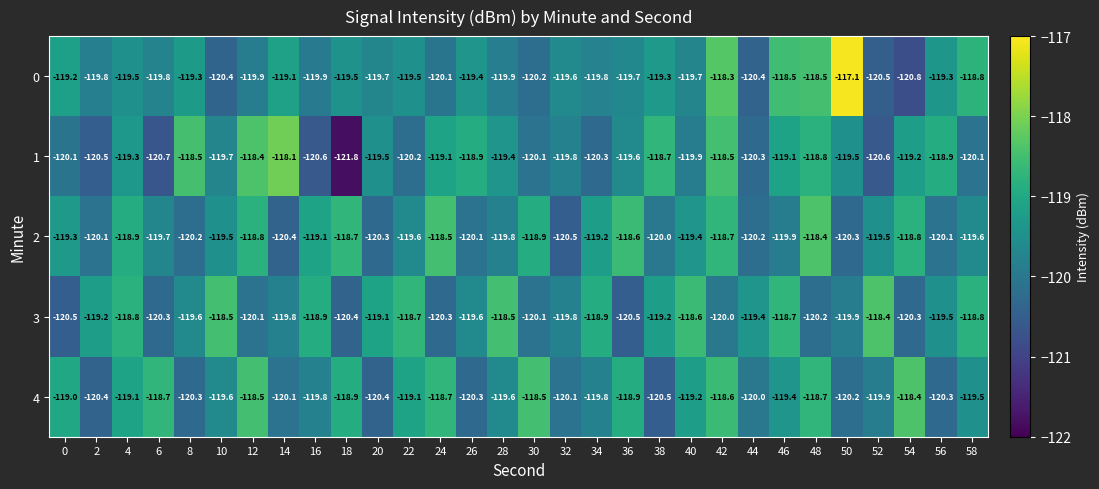

At which label does 1 first exceed -119?

8